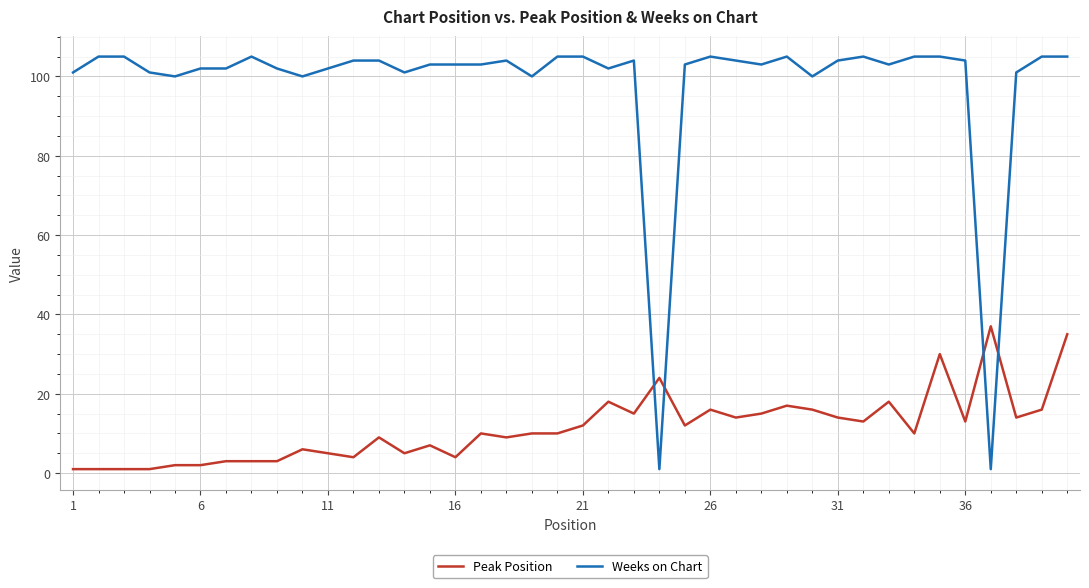

Which series has the largest total across all categories?

Weeks on Chart